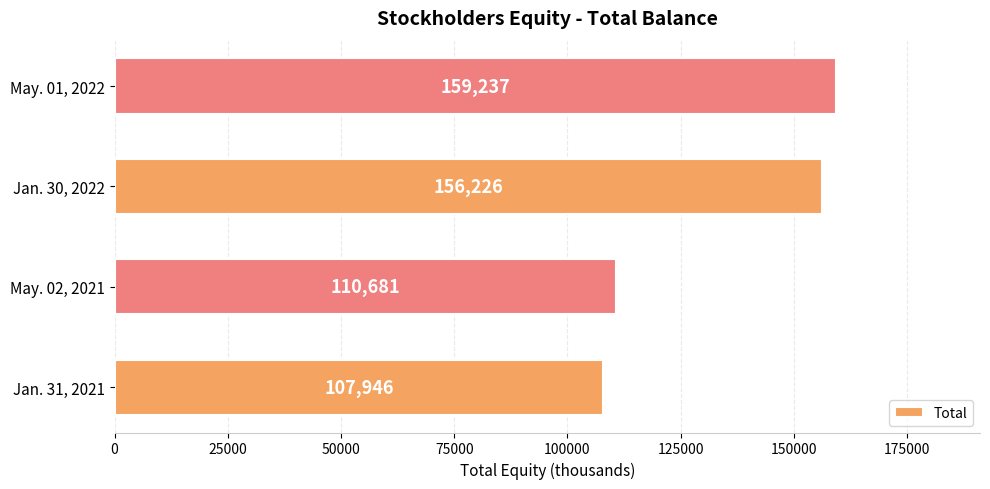

Count the number of categories in the chart.

4